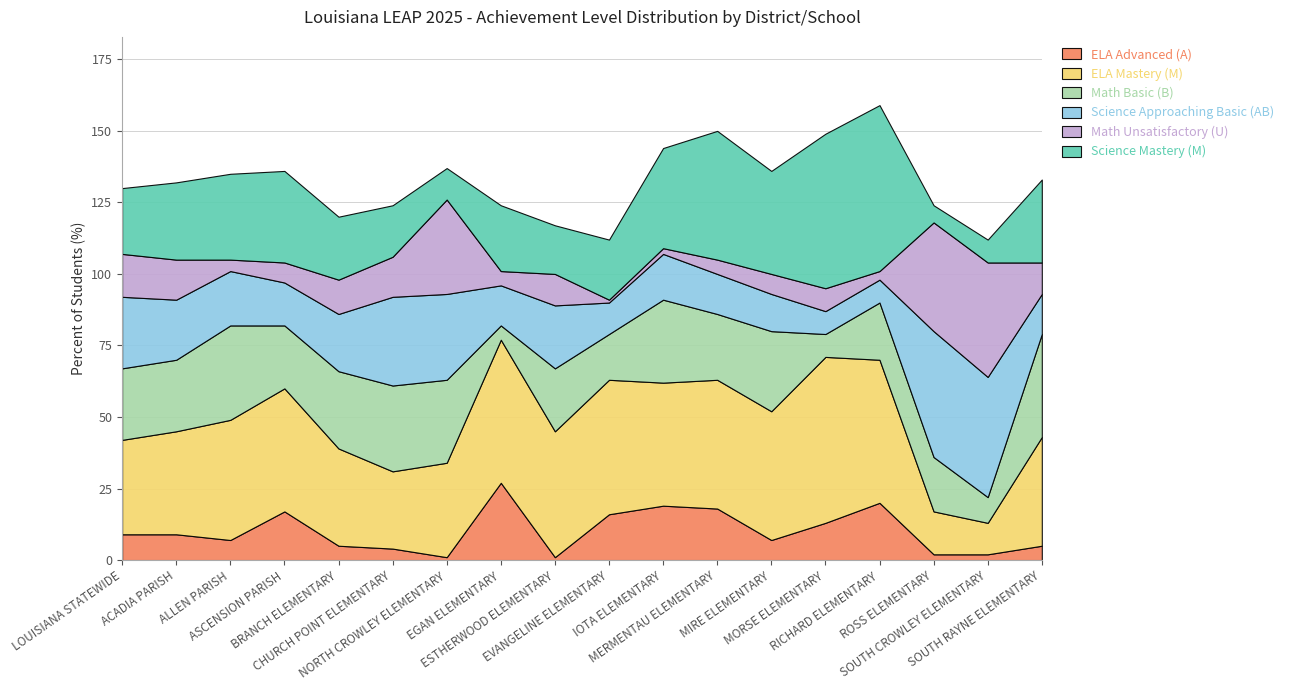

Rank the series at IOTA ELEMENTARY from lowest to highest value.

Math Unsatisfactory (U), Science Approaching Basic (AB), ELA Advanced (A), Math Basic (B), Science Mastery (M), ELA Mastery (M)